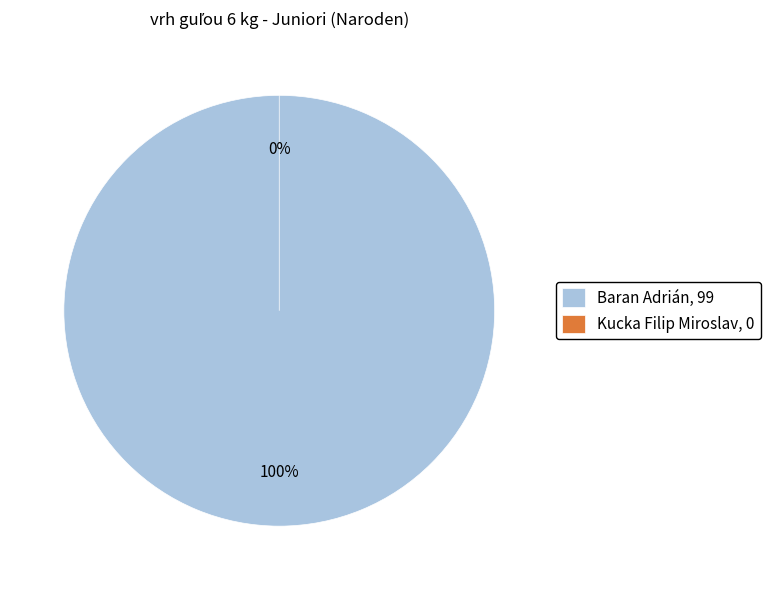

Is Kucka Filip Miroslav the majority of the pie?

No